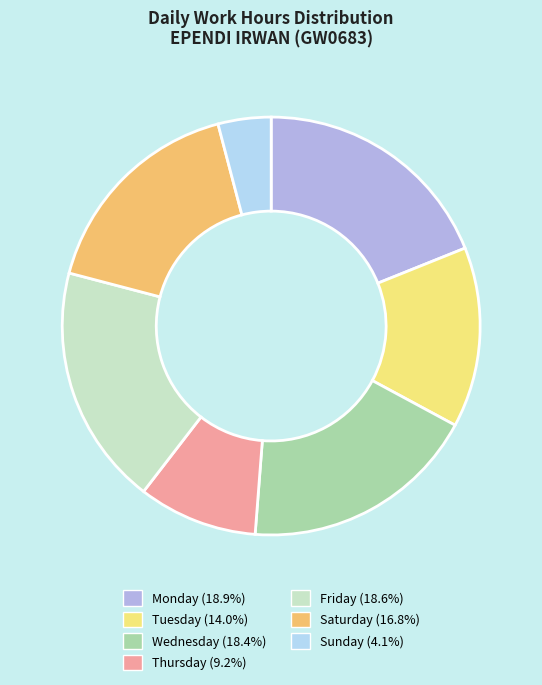

How many segments does this pie chart have?

7